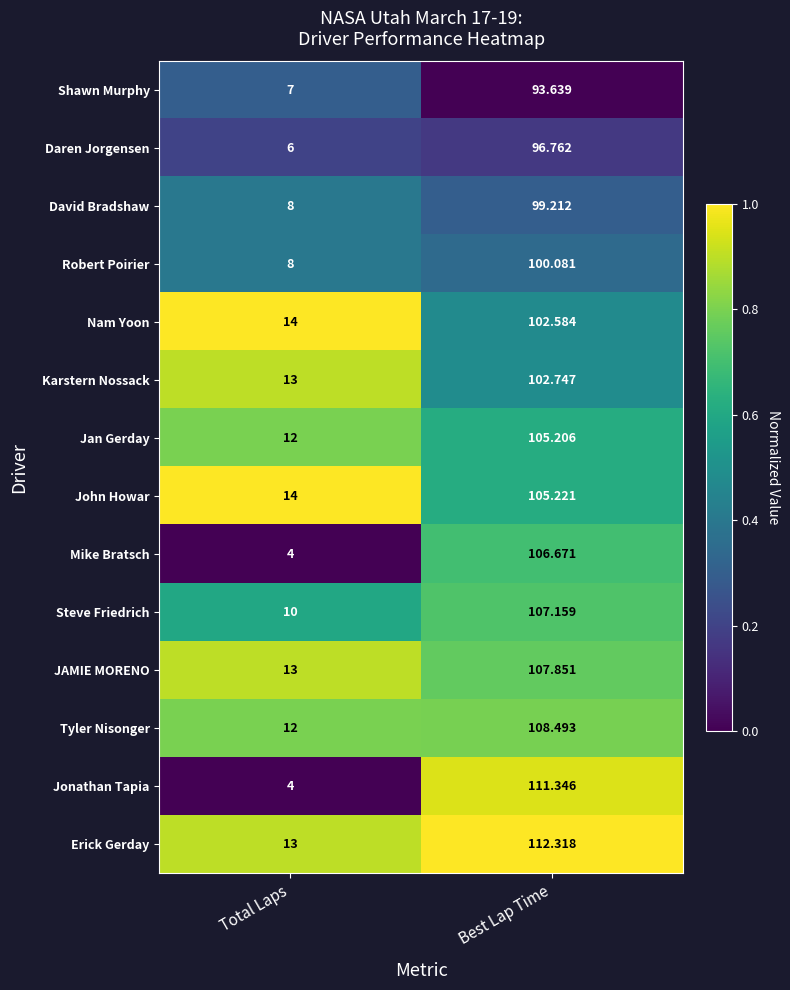

Where does the JAMIE MORENO series first go above 107?

Best Lap Time